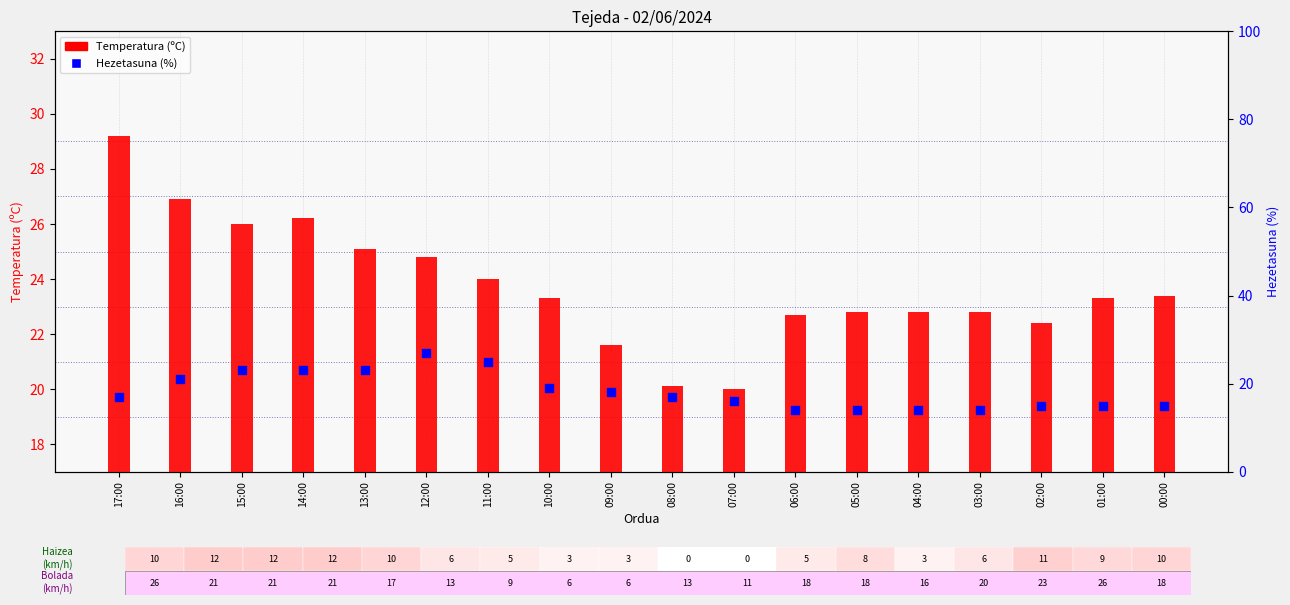

Is the value of Temperatura (ºC) at 05:00 greater than the value of Hezetasuna (%) at 05:00?

Yes